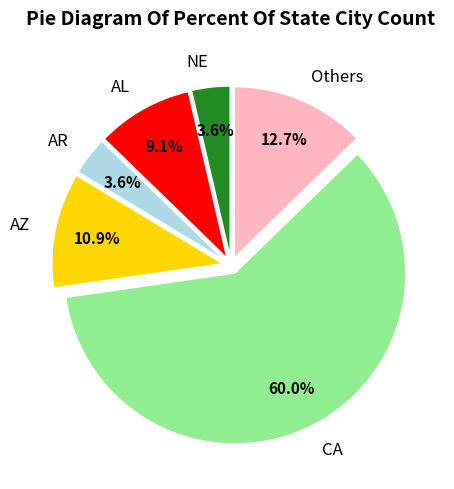

Does any single category account for the majority?

Yes